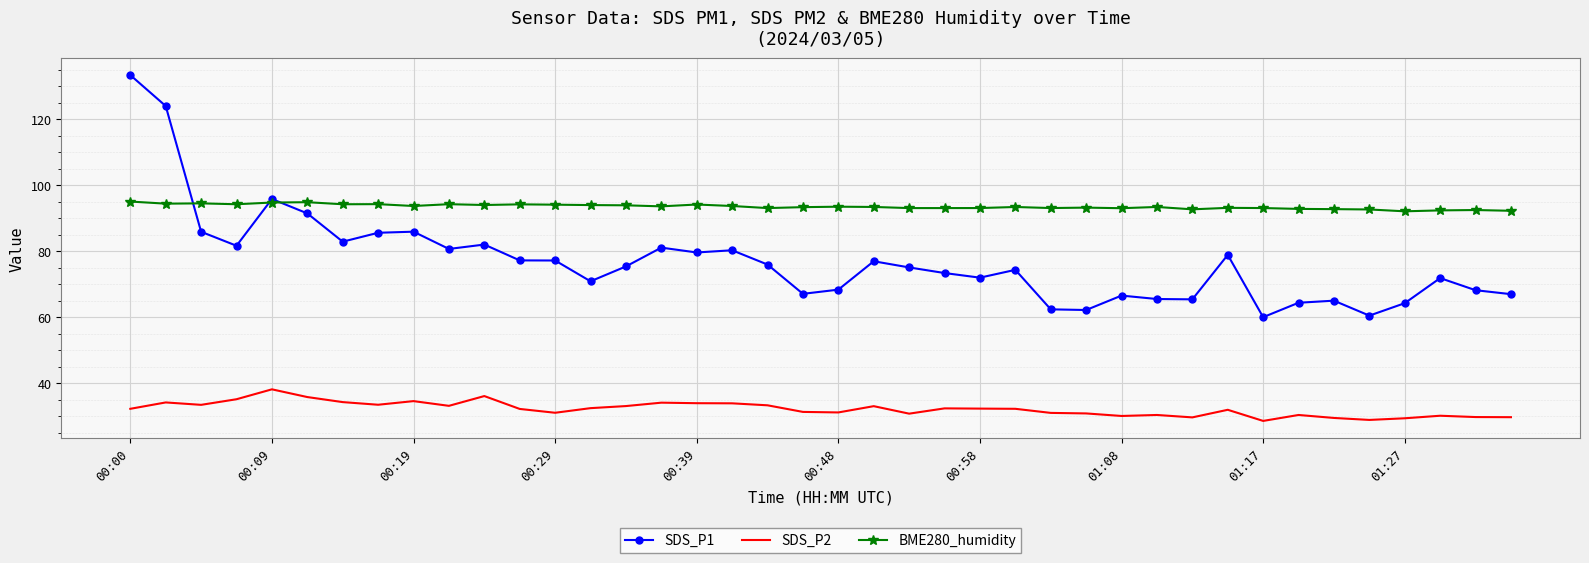

Which series has the widest spread of values?

SDS_P1